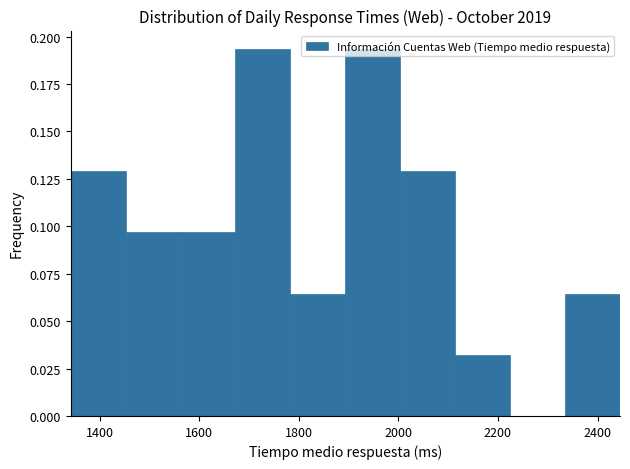

How tall is the bar that spans 1900 to 2000 on the x-axis? Neither the bar edges nor the heights are printed on the chart, so give them approximately, as read against the axes.

0.195